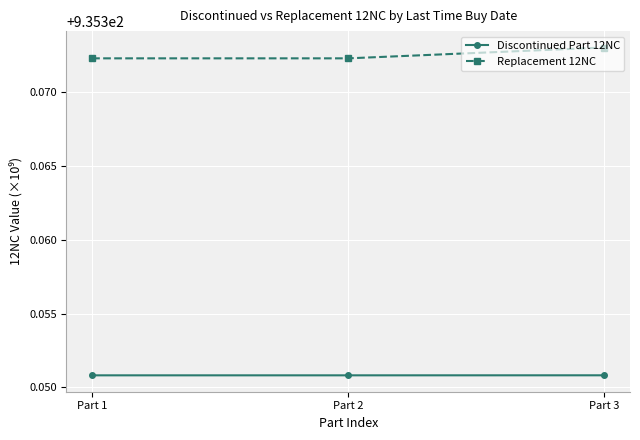

What is the total value across all series at Part 3?

1870.7